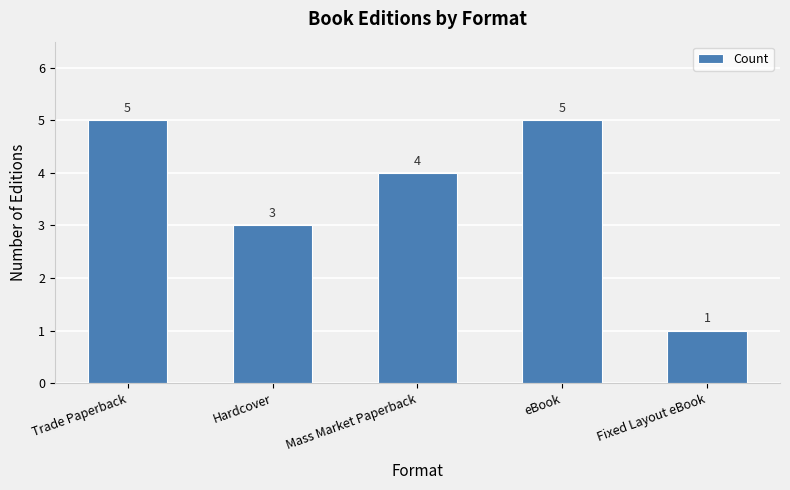

What is the approximate value at eBook?

5